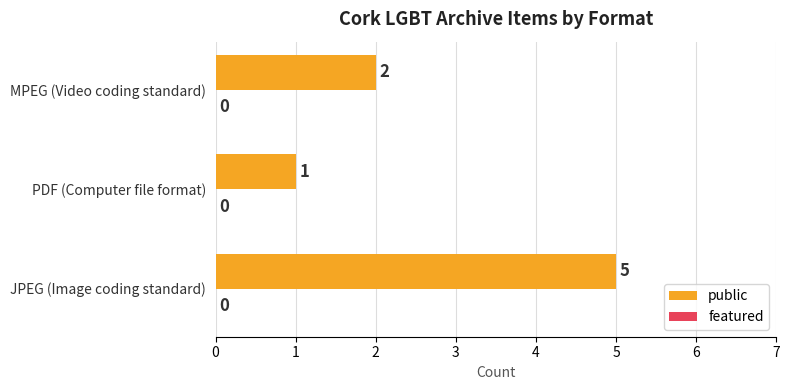

What is the sum of all values?

8